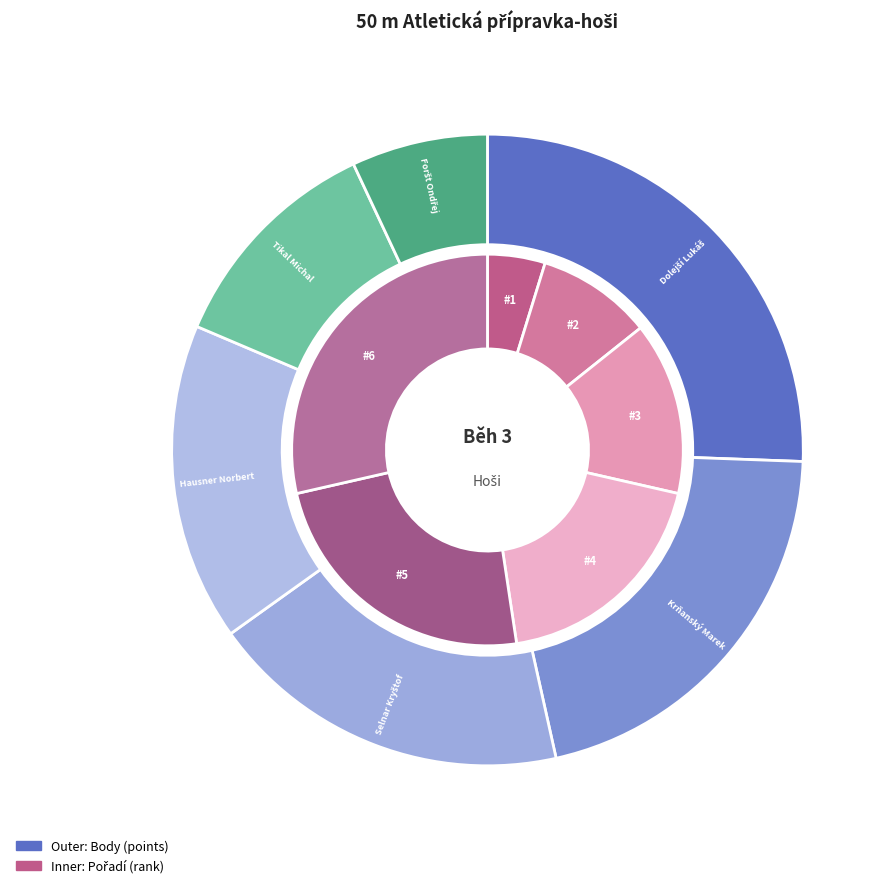

How many slices are in this pie chart?

6